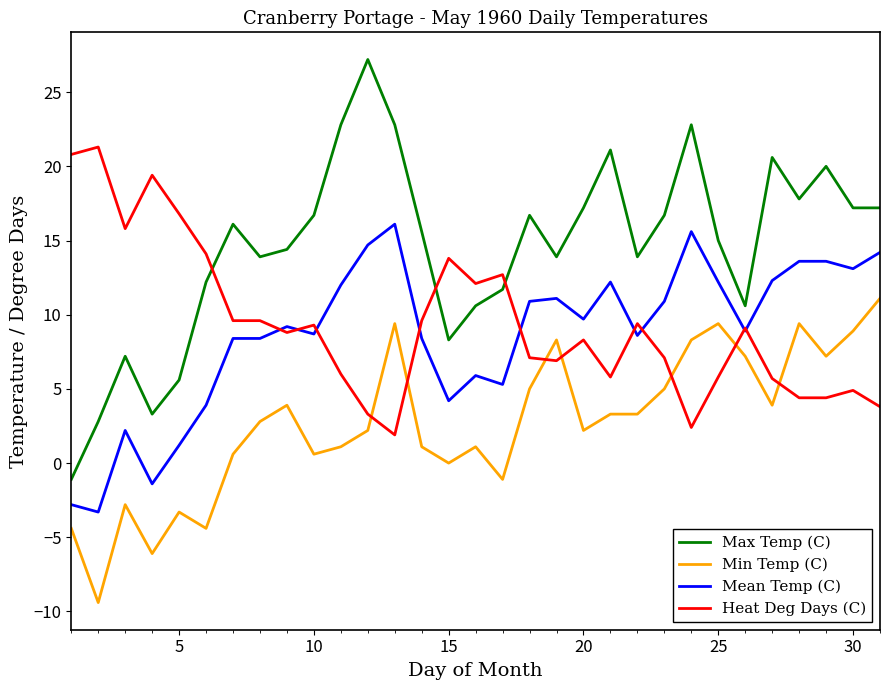

Which series has the largest range (max minus min)?

Max Temp (C)